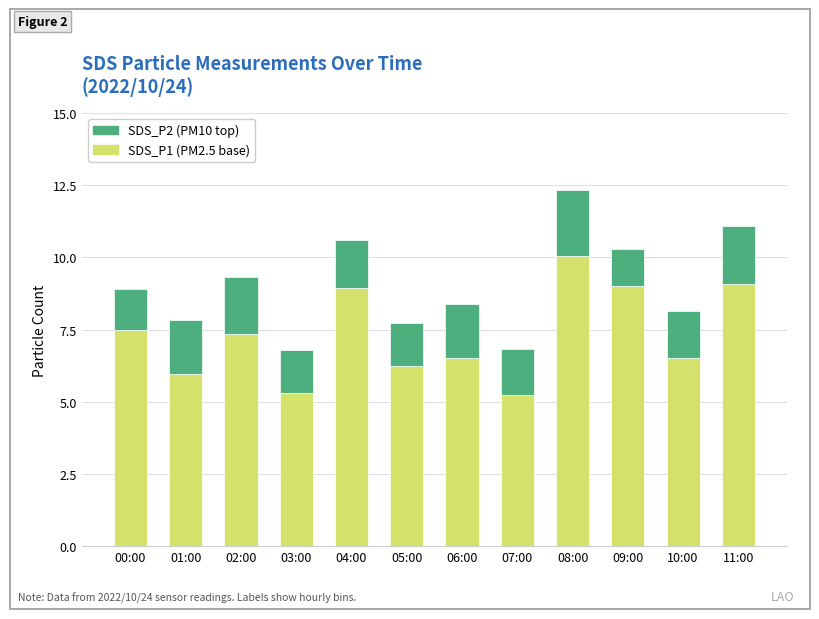

What is the total value across all series at 06:00?

8.4